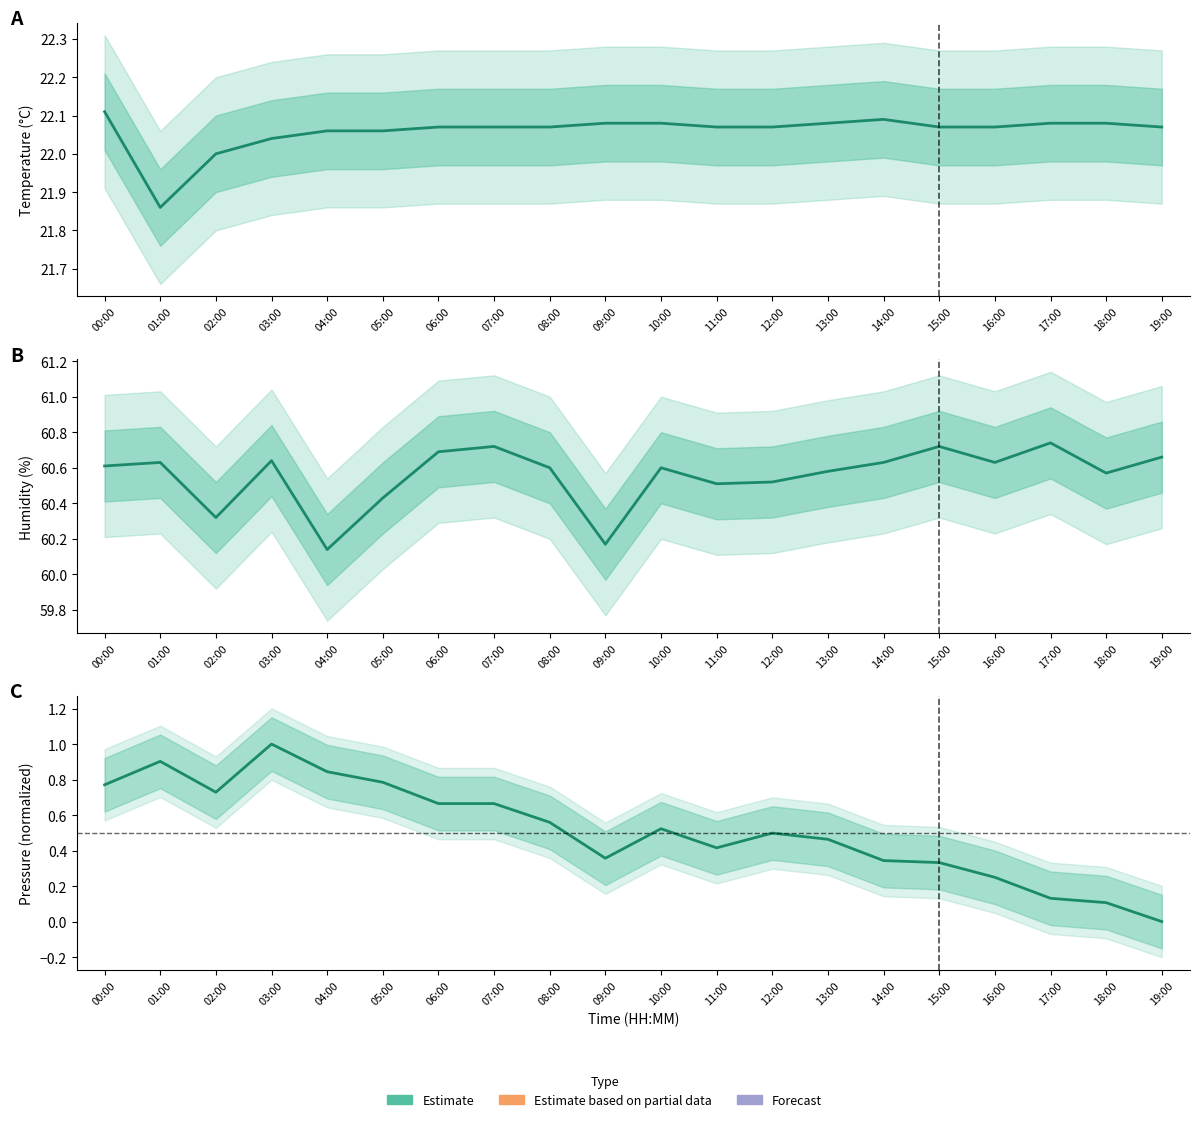

Count the number of categories in the chart.

20